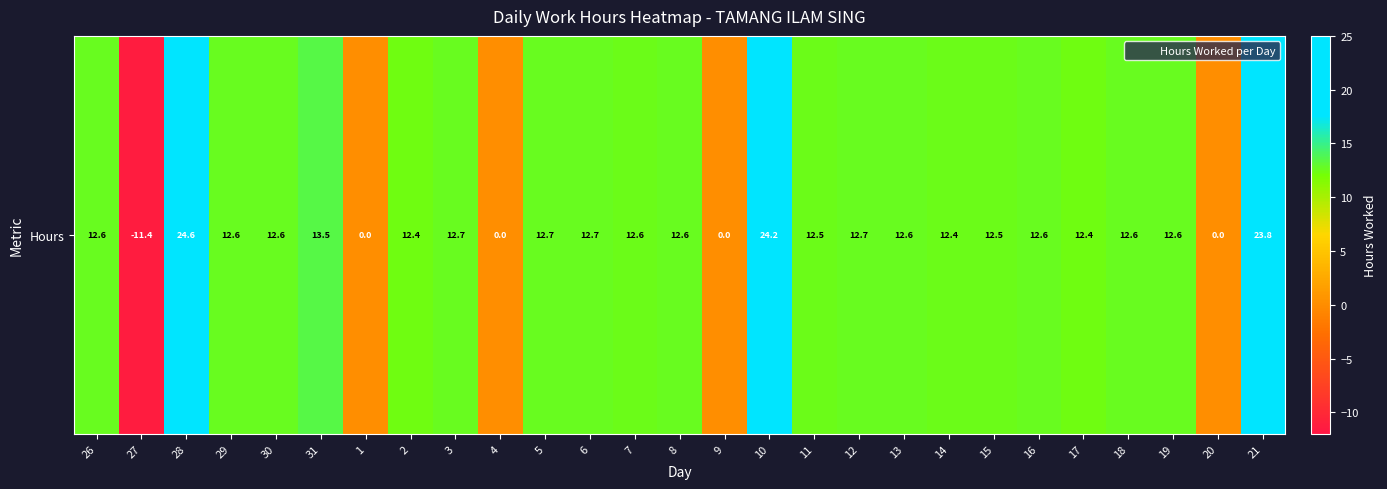

The chart shows a value of 6.7 at 28. True or false?

False